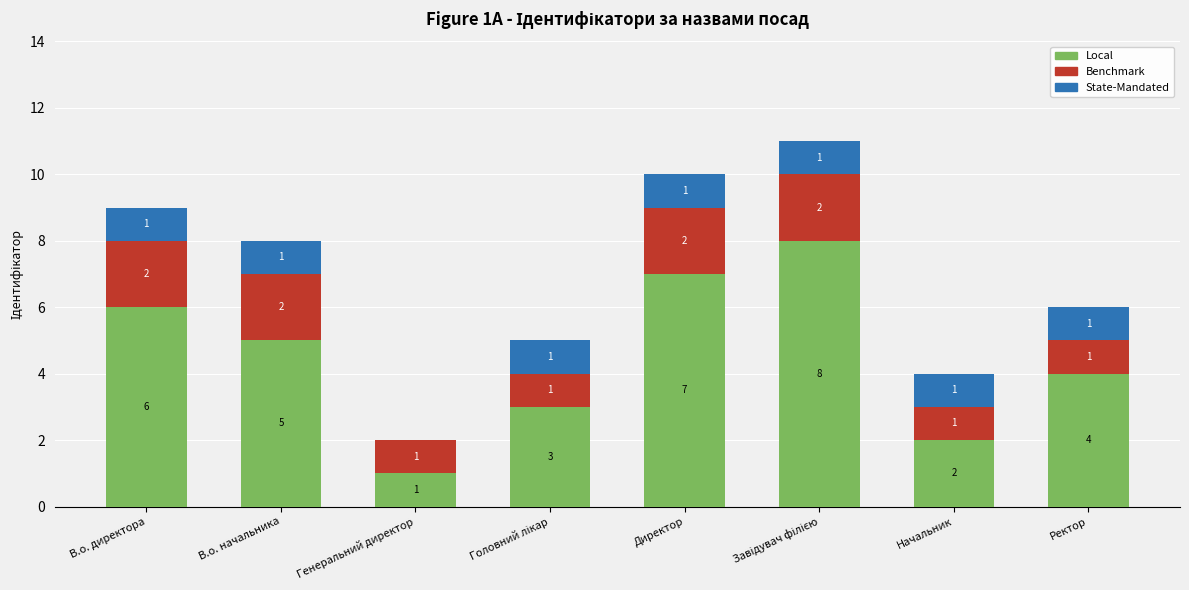

Are the bars horizontal?

No